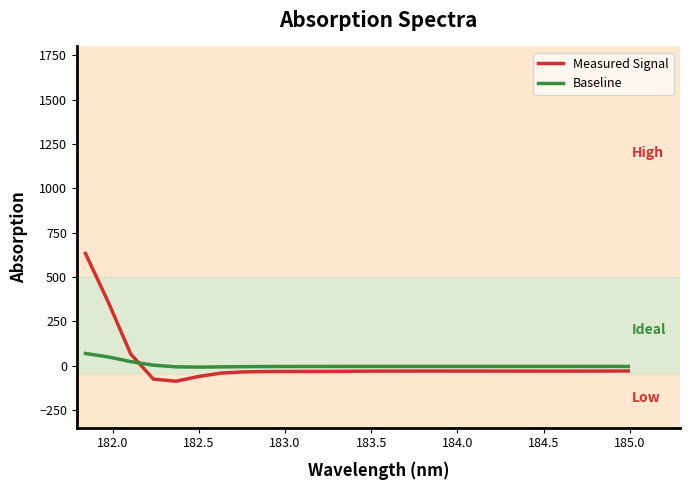

What is the difference between the maximum and minimum values in the Measured Signal series?

721.1